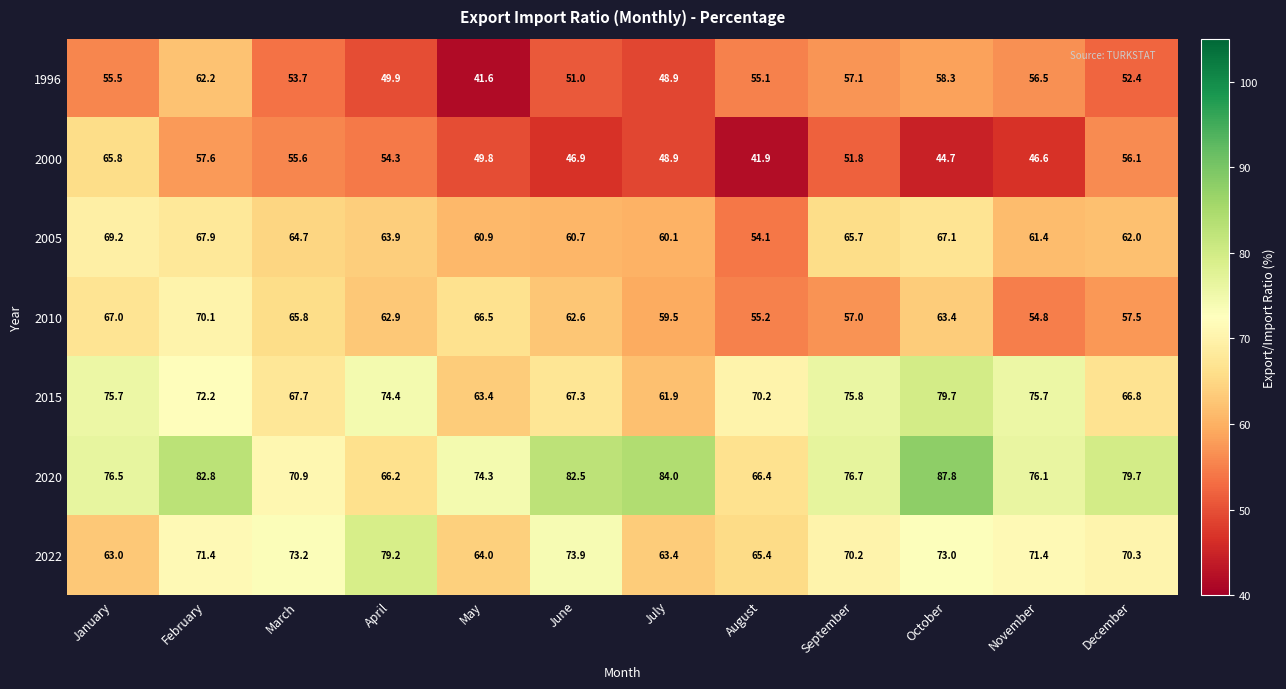

How many data points does each series have?

12